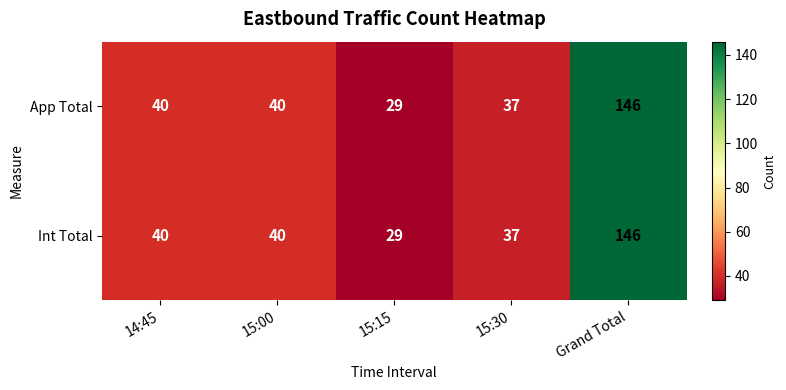

True or false: App Total has a value of 146 at Grand Total.

True